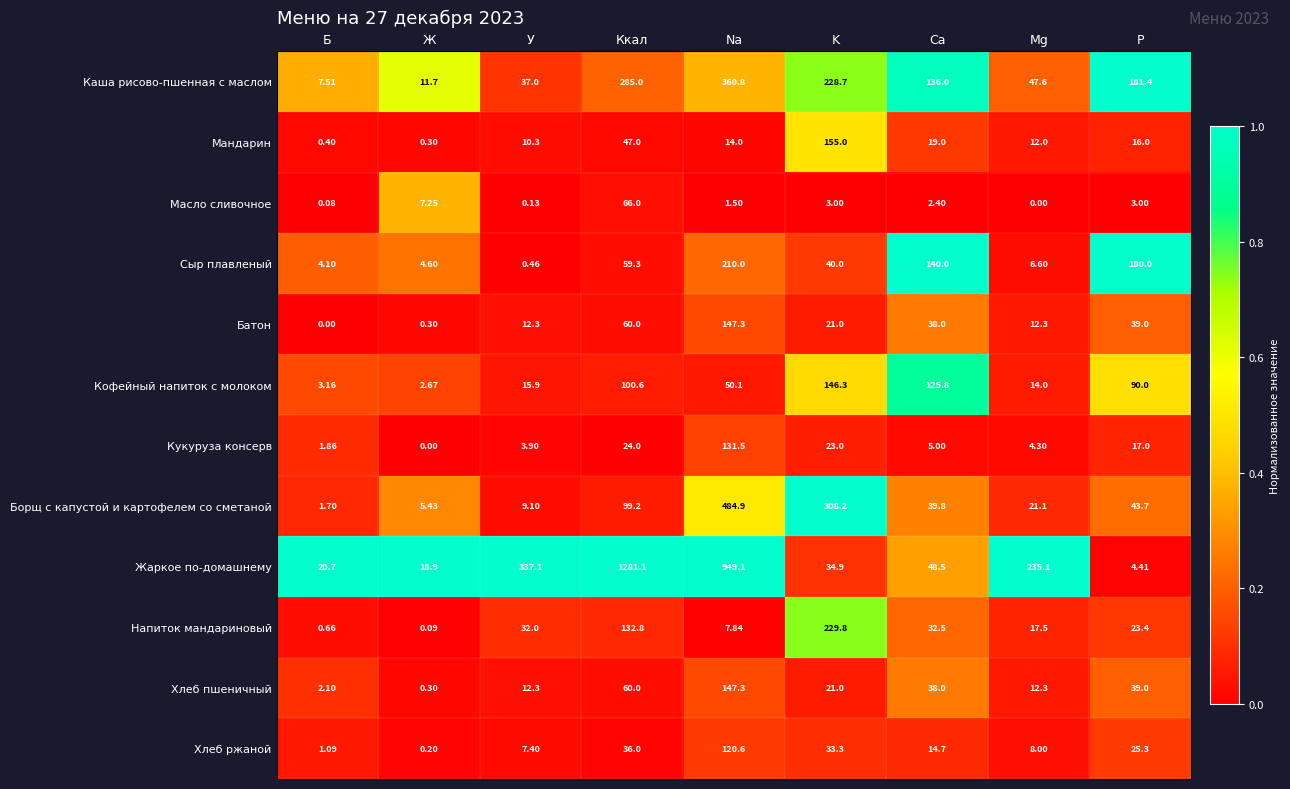

Count the number of categories in the chart.

9